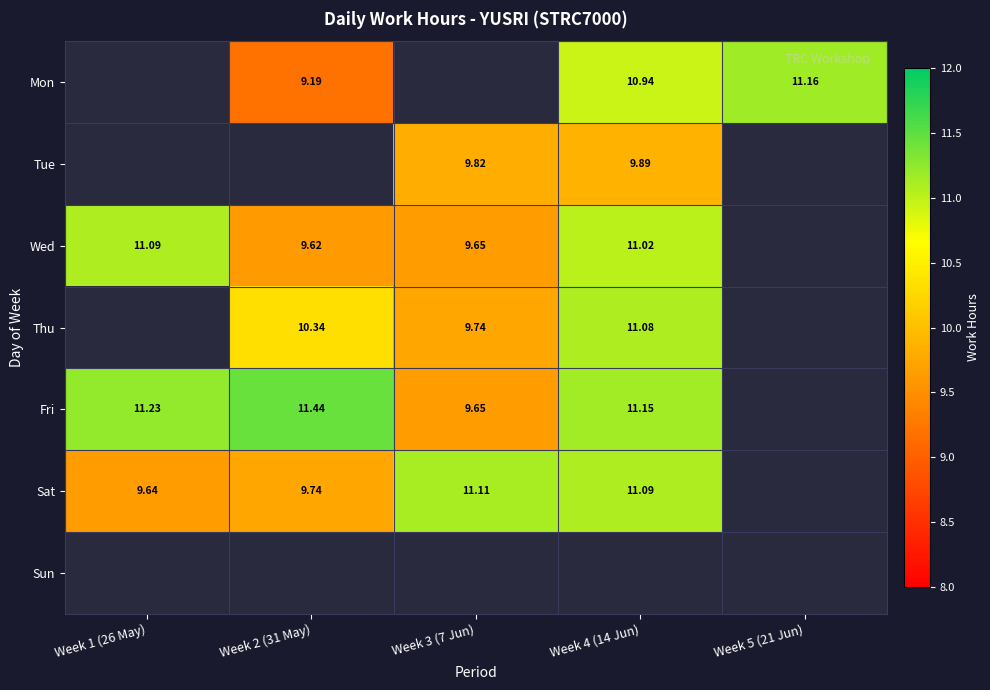

How many positive values does the Tue series have?

2